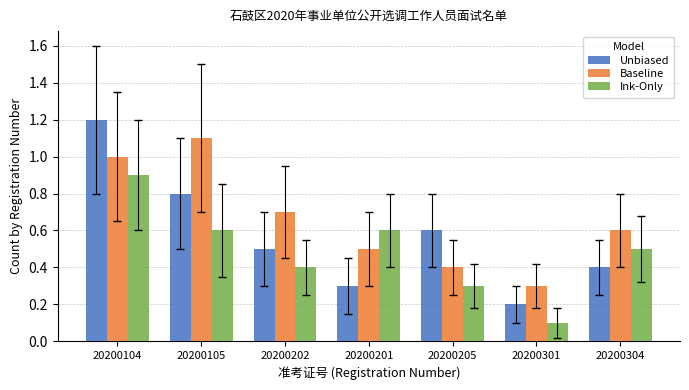

Reading right to left, extract all data points from this chart.

Unbiased: 20200304=0.4	20200301=0.2	20200205=0.6	20200201=0.3	20200202=0.5	20200105=0.8	20200104=1.2
Baseline: 20200304=0.6	20200301=0.3	20200205=0.4	20200201=0.5	20200202=0.7	20200105=1.1	20200104=1.0
Ink-Only: 20200304=0.5	20200301=0.1	20200205=0.3	20200201=0.6	20200202=0.4	20200105=0.6	20200104=0.9